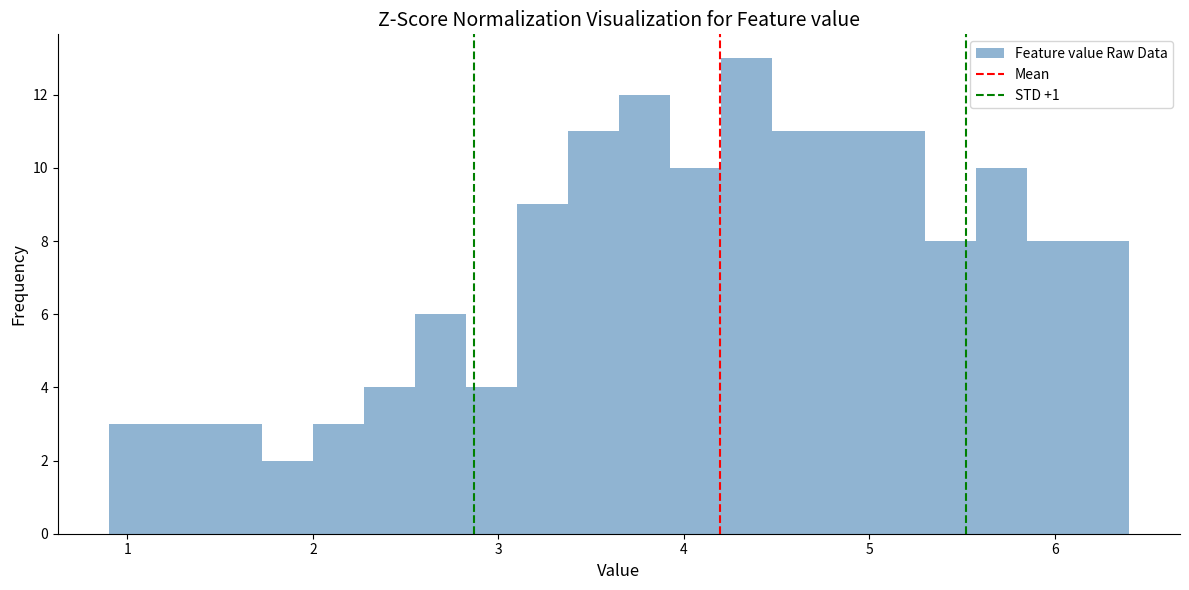

Read against the x-axis, roughly where is the centre of the tallest bar?

4.3